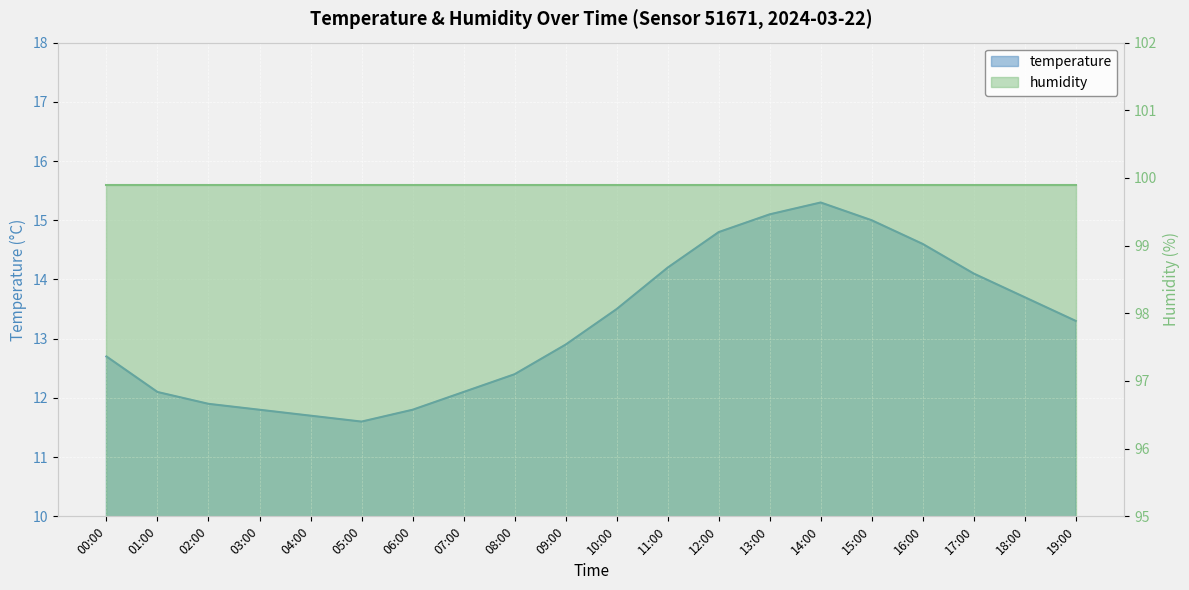

List the labels in order of value, smallest first.

05:00, 04:00, 03:00, 06:00, 02:00, 01:00, 07:00, 08:00, 00:00, 09:00, 19:00, 10:00, 18:00, 17:00, 11:00, 16:00, 12:00, 15:00, 13:00, 14:00